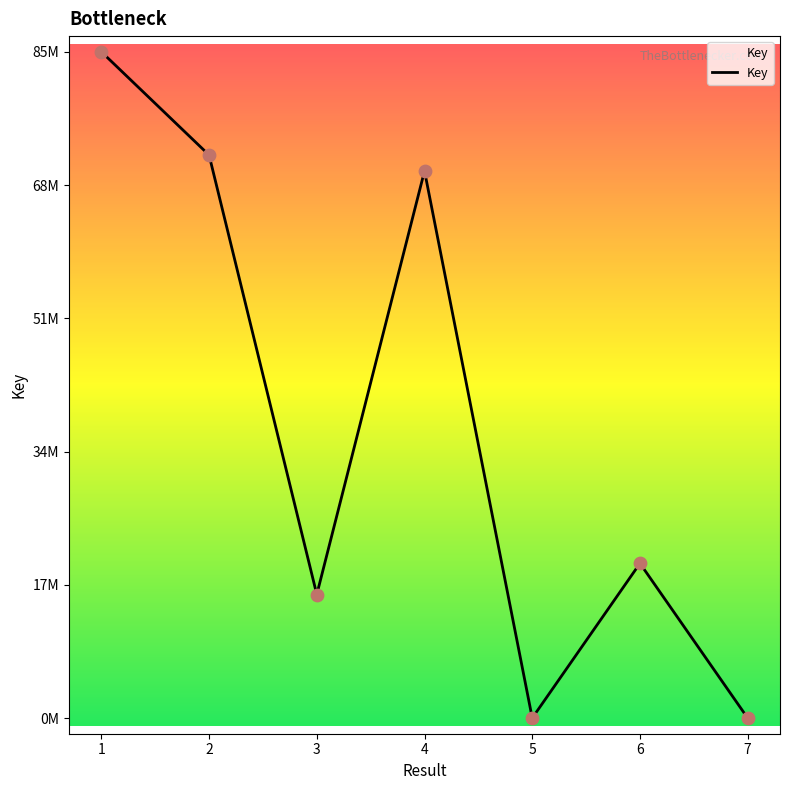

Which has a higher value, 6 or 5?

6